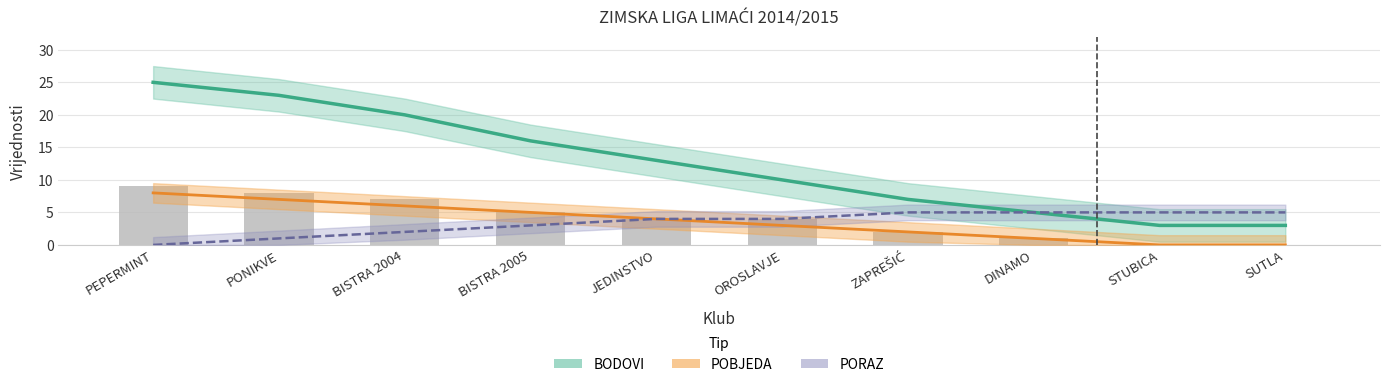

List the labels in order of PORAZ value, largest first.

ZAPREŠIĆ, DINAMO, STUBICA, SUTLA, JEDINSTVO, OROSLAVJE, BISTRA 2005, BISTRA 2004, PONIKVE, PEPERMINT